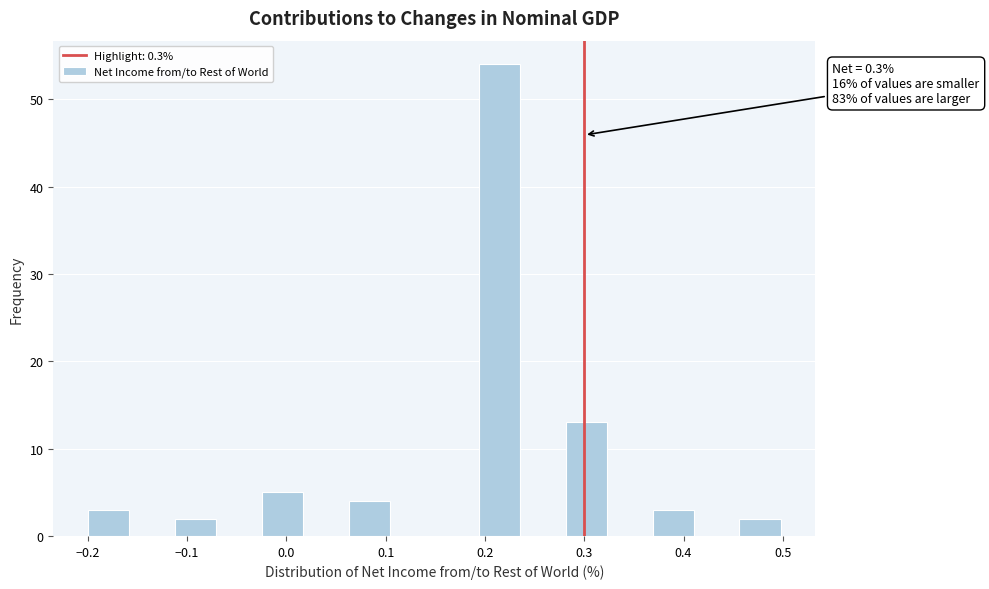

Over which range of the x-axis is the bar tallest?

0.19 to 0.24